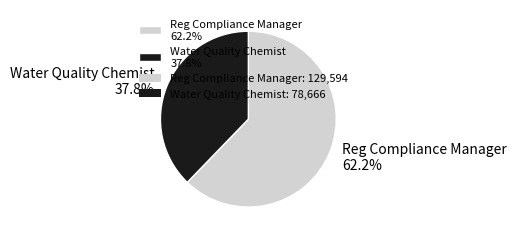

How many slices are in this pie chart?

2